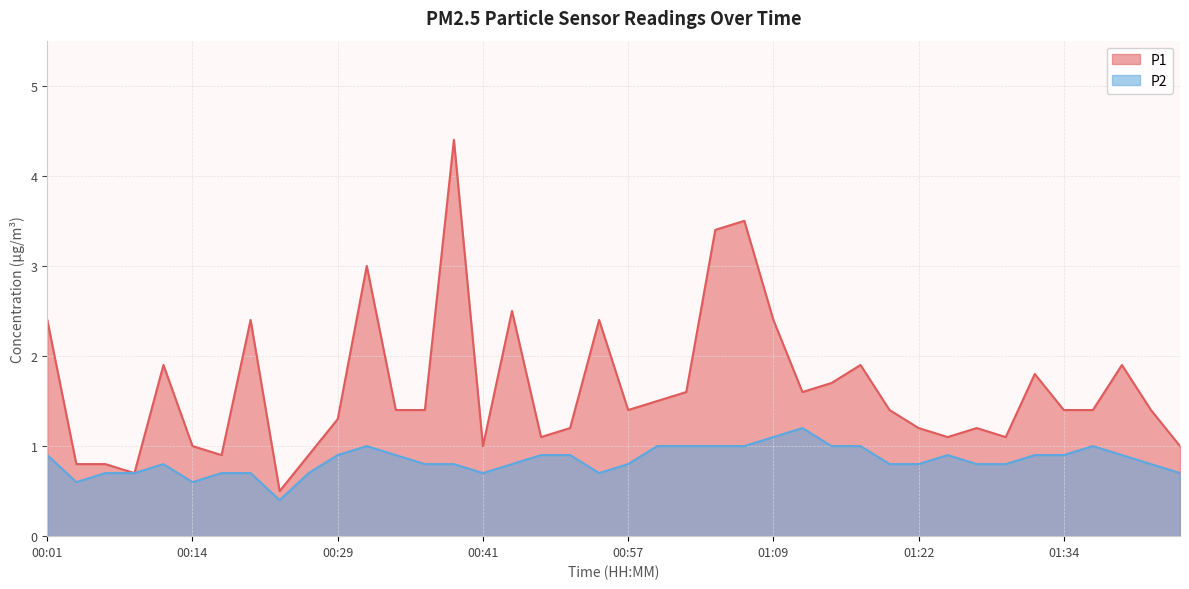

Which label corresponds to the largest value in the chart?

00:39